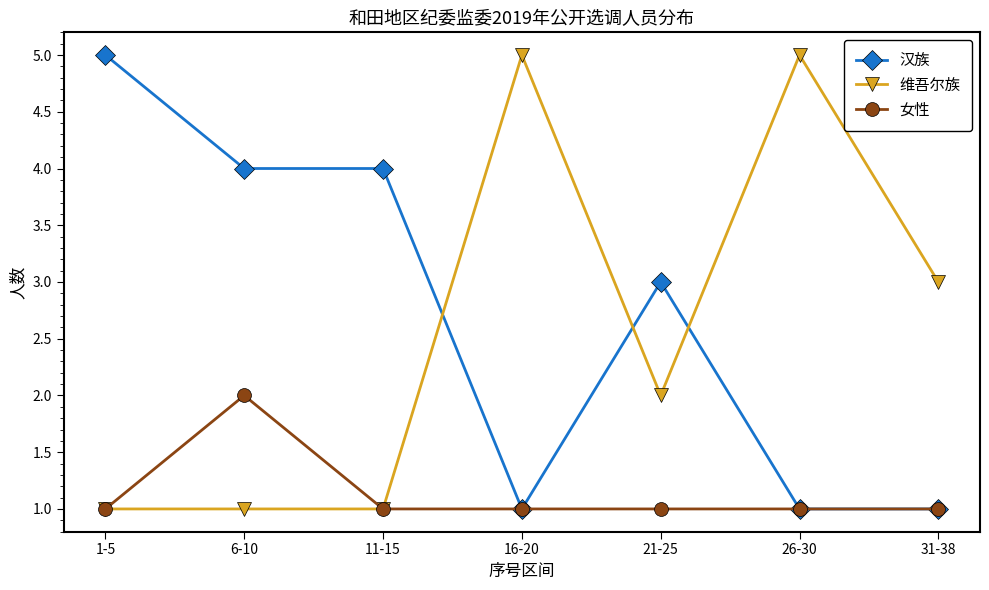

What is the total value across all series at 11-15?

6